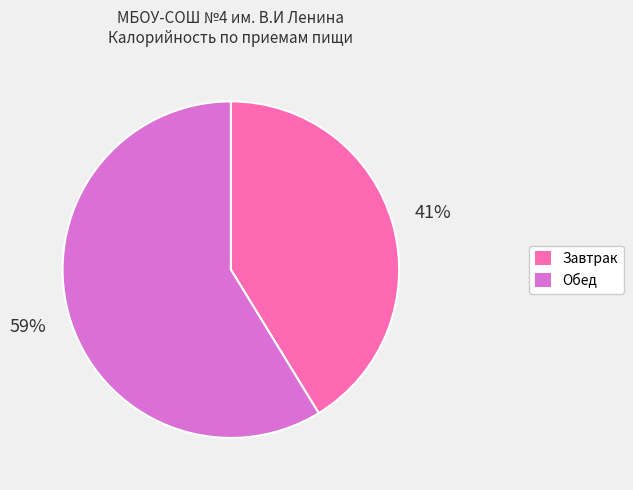

The Обед slice represents 73% of the pie. True or false?

False